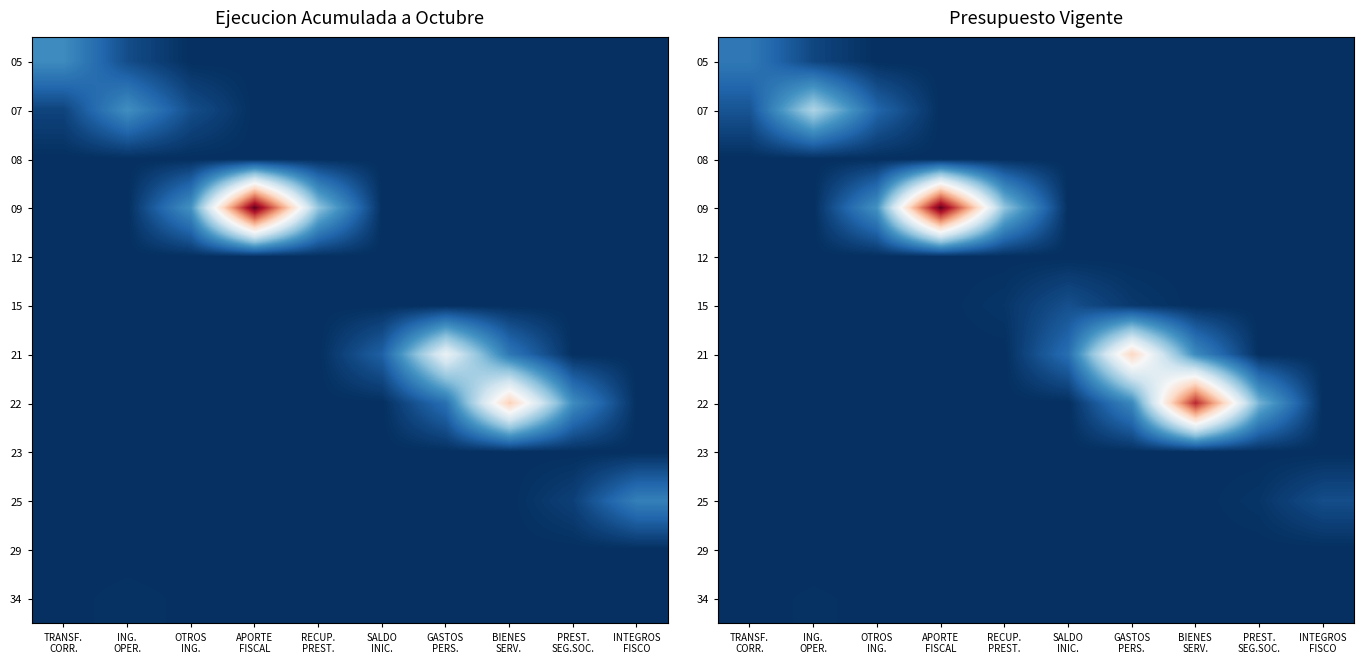

Which label corresponds to the largest value in the chart?

APORTE
FISCAL